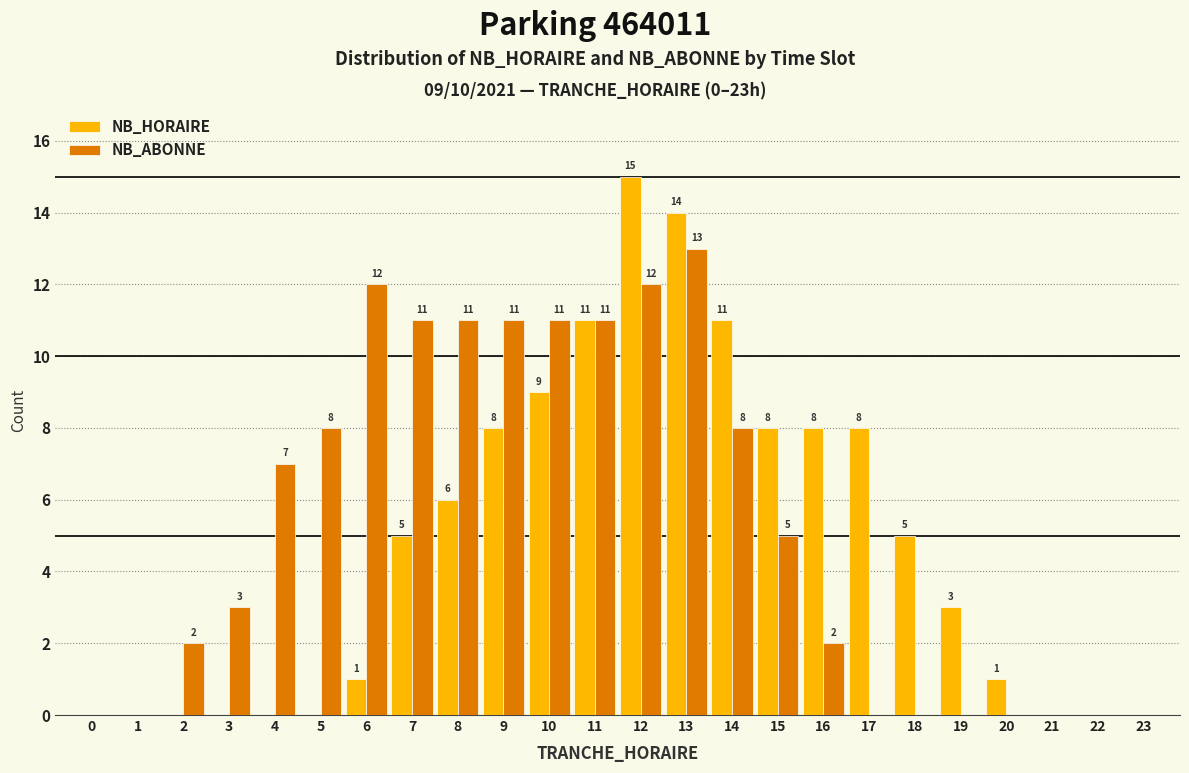

Reading left to right, transcribe all the data shown in this chart.

NB_HORAIRE: 0=0	1=0	2=0	3=0	4=0	5=0	6=1	7=5	8=6	9=8	10=9	11=11	12=15	13=14	14=11	15=8	16=8	17=8	18=5	19=3	20=1	21=0	22=0	23=0
NB_ABONNE: 0=0	1=0	2=2	3=3	4=7	5=8	6=12	7=11	8=11	9=11	10=11	11=11	12=12	13=13	14=8	15=5	16=2	17=0	18=0	19=0	20=0	21=0	22=0	23=0